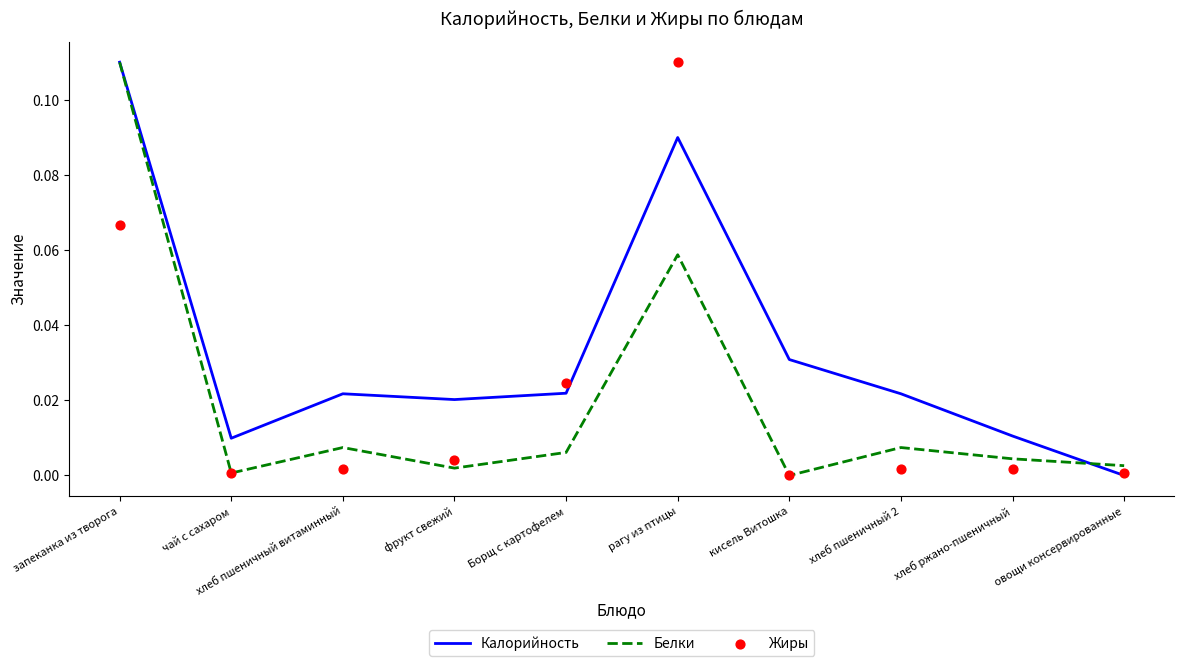

At which category is the sum across all series the highest?

запеканка из творога